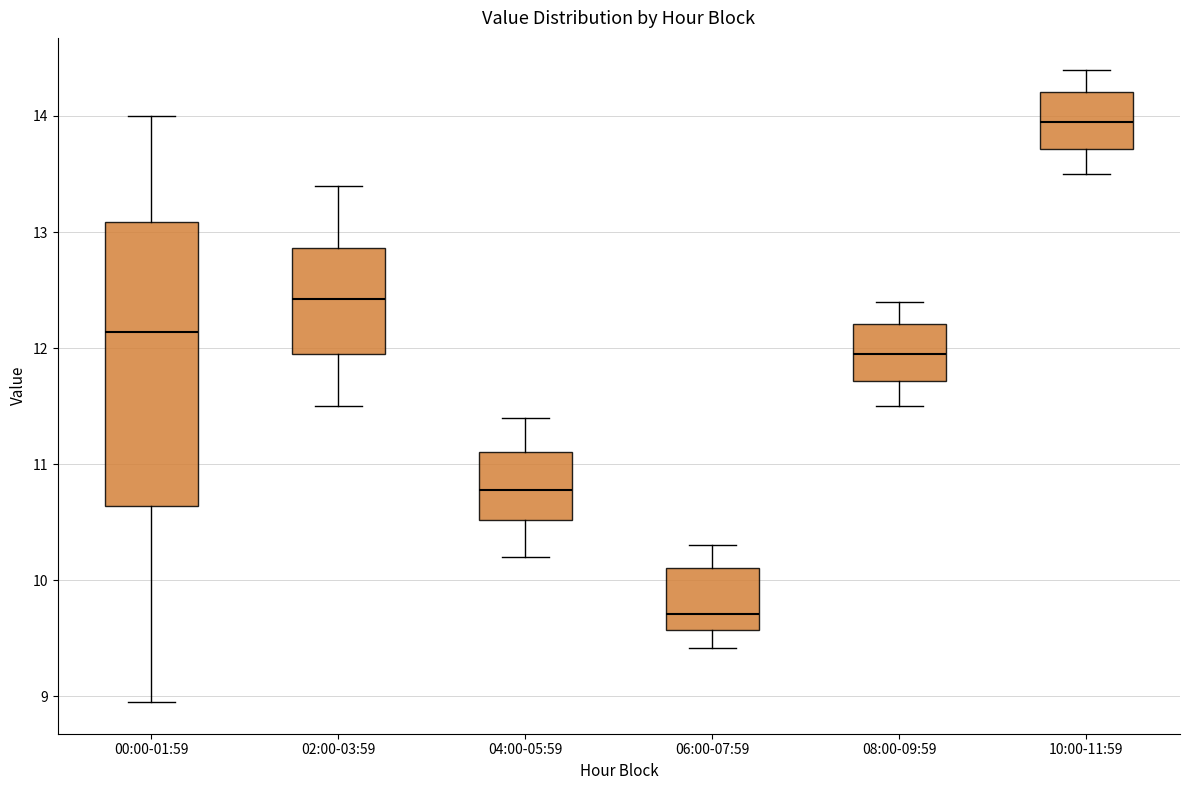

Where is the lower edge of the box for 10:00-11:59 on the y-axis? The values are not printed on the chart, so give them approximately, as read against the axis.

13.7